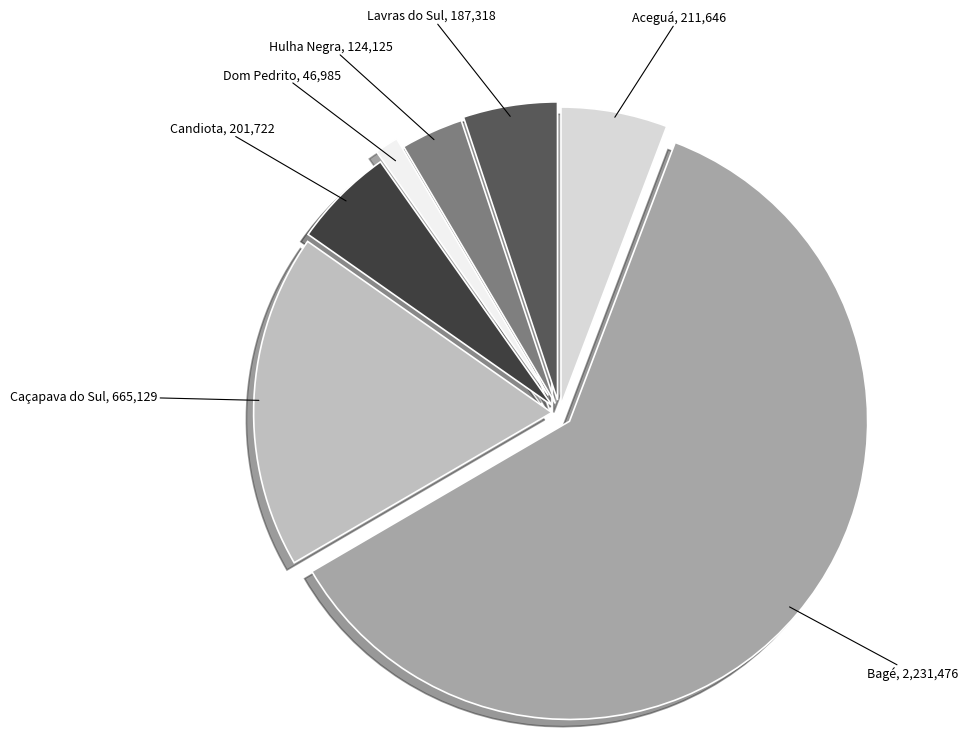

Is the sum of Candiota, 201,722 and Lavras do Sul, 187,318 greater than half?

No